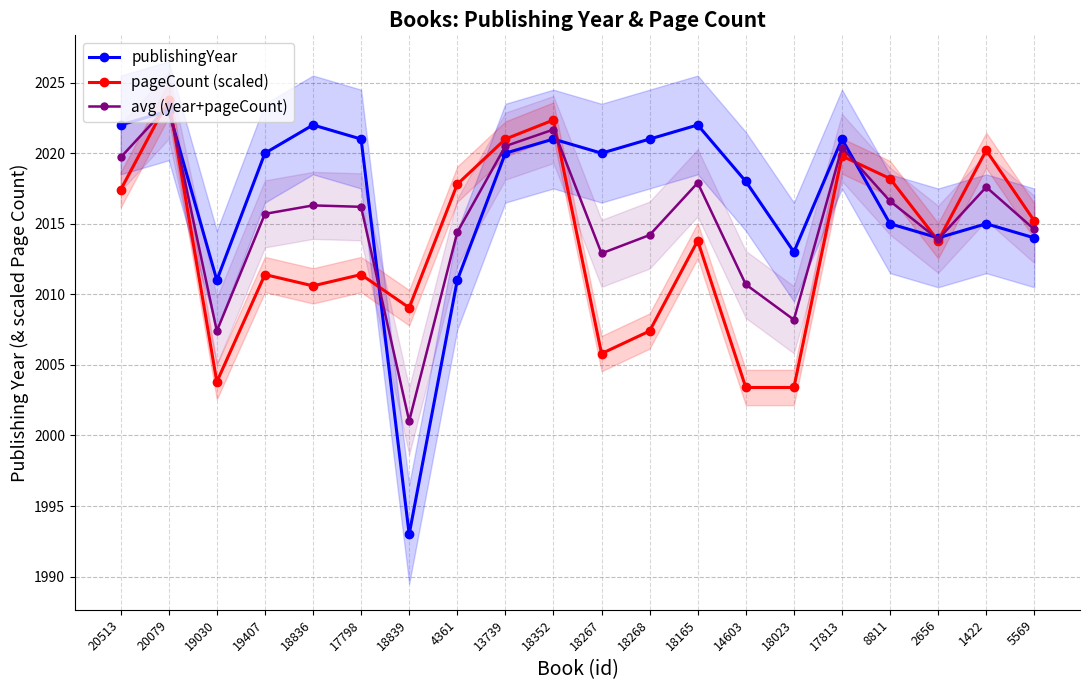

The avg (year+pageCount) series shows 2019.7 at 20513. True or false?

True